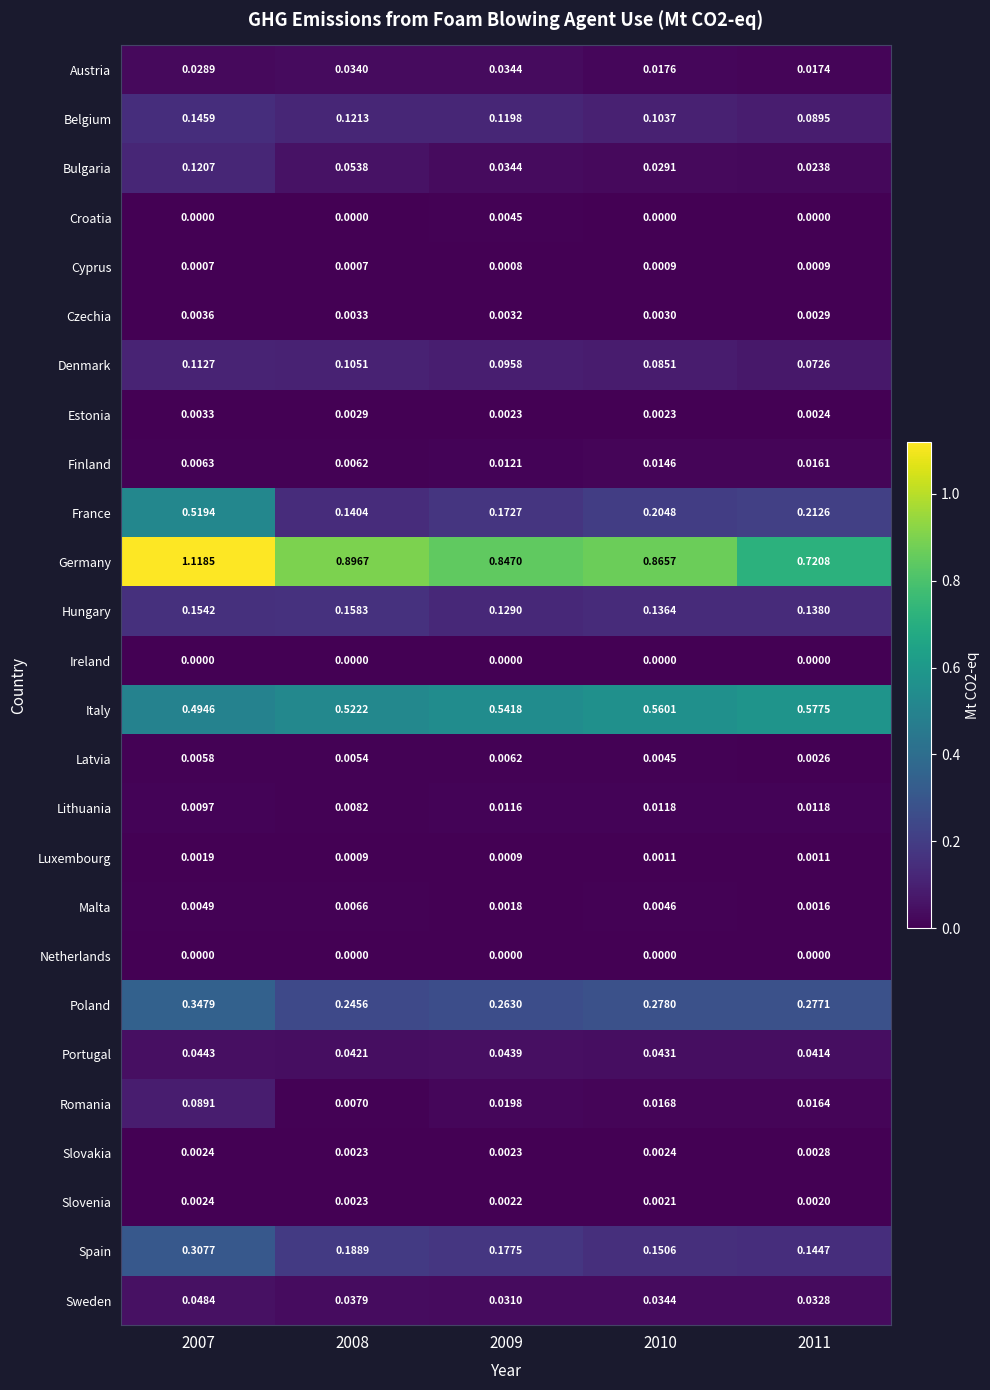

Is the value of Spain at 2008 greater than the value of Romania at 2010?

Yes